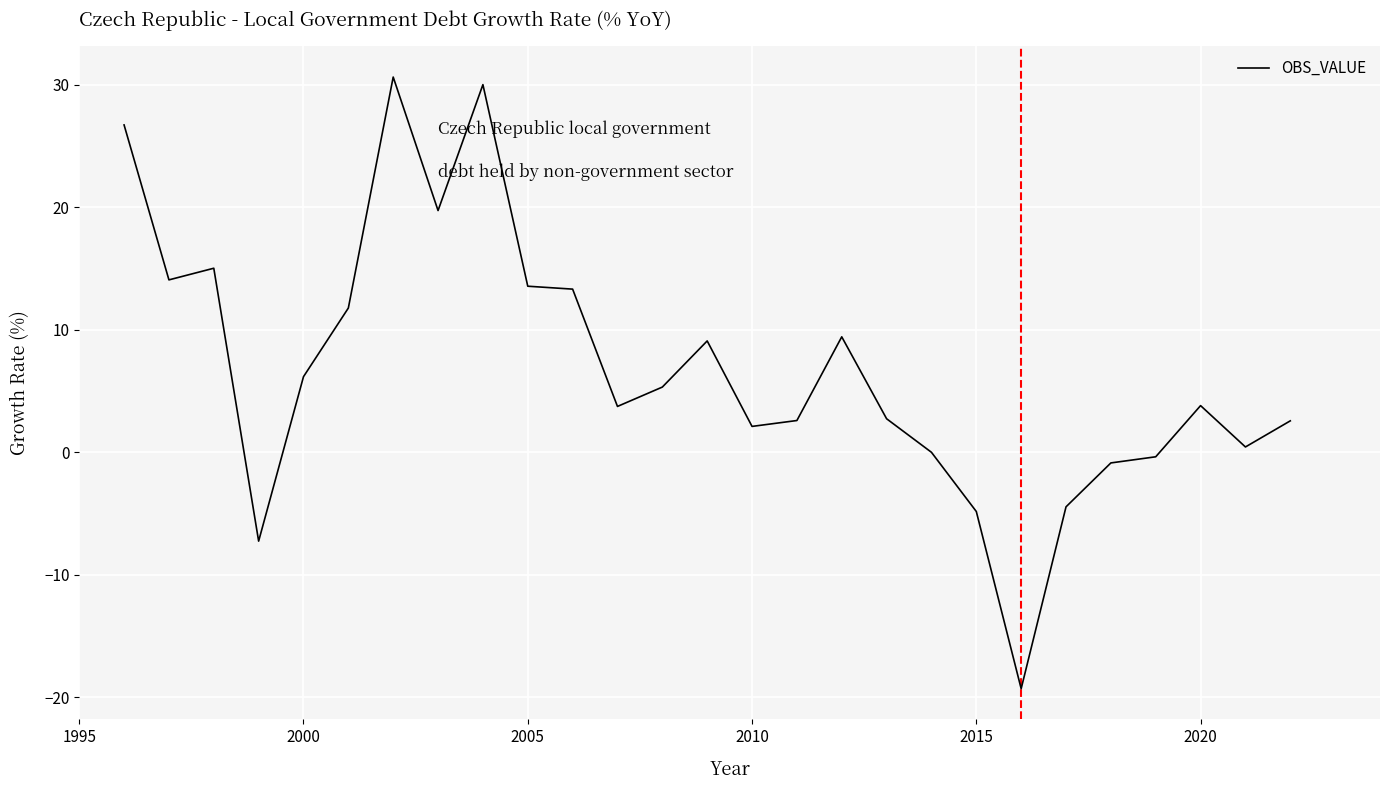

What is the smallest value displayed?

-19.3